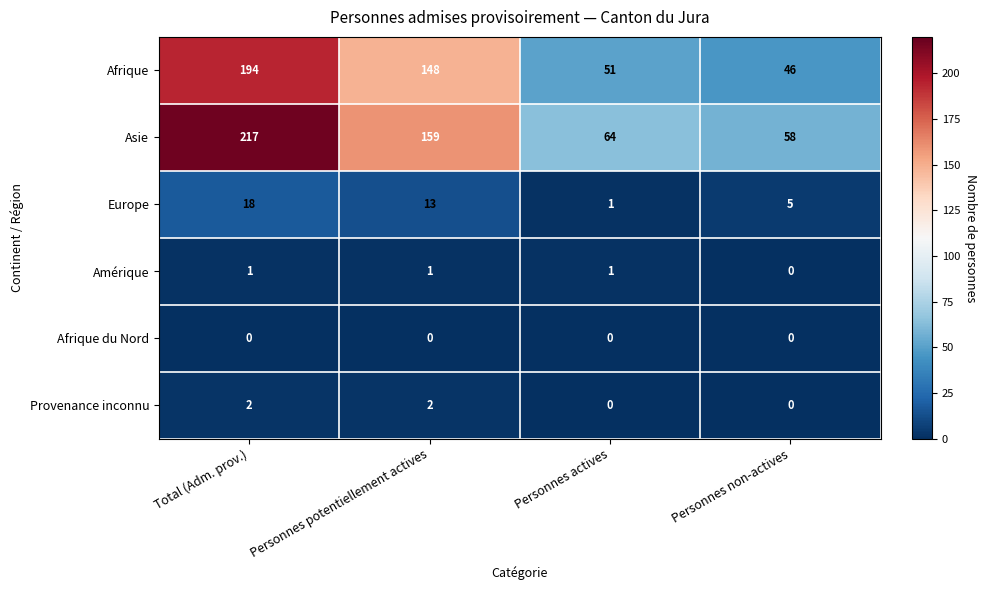

Between Total (Adm. prov.) and Personnes actives, which series saw the biggest shift?

Asie